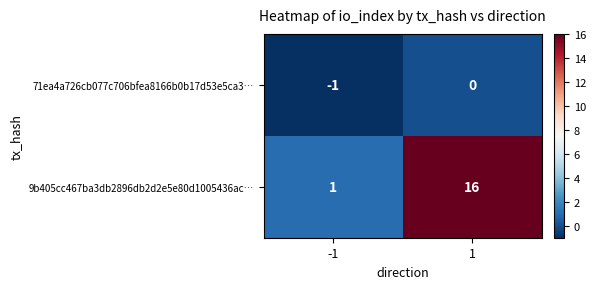

Reading left to right, extract all data points from this chart.

71ea4a726cb077c706bfea8166b0b17d53e5ca3…: -1	0
9b405cc467ba3db2896db2d2e5e80d1005436ac…: 1	16